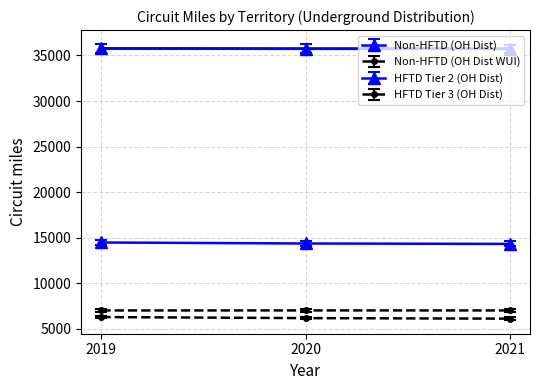

Is the value of HFTD Tier 2 (OH Dist) at 2019 greater than the value of HFTD Tier 3 (OH Dist) at 2020?

Yes